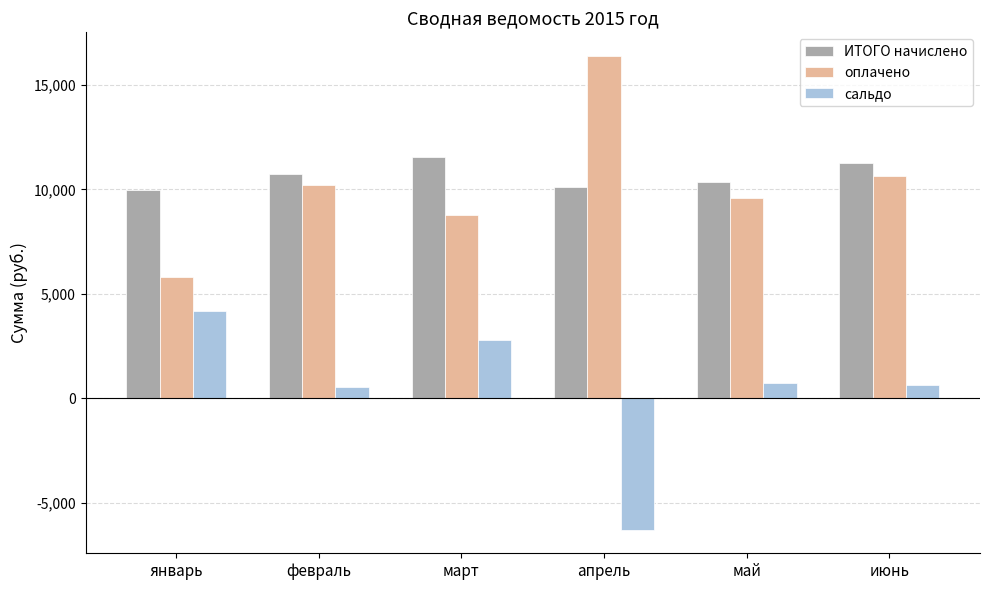

What is the value of the ИТОГО начислено bar at the 2nd from the left?

10736.1